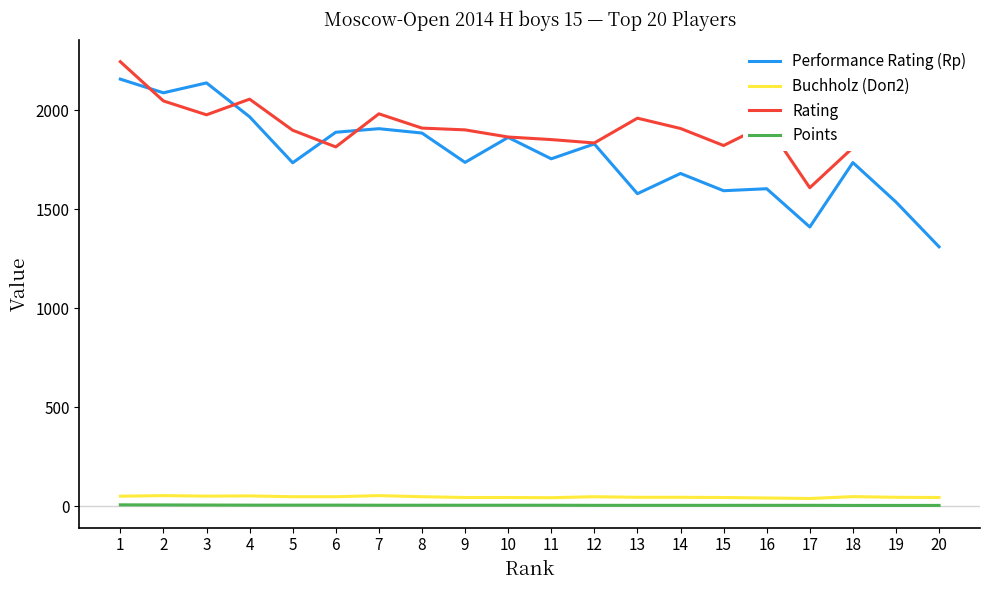

Count the number of categories in the chart.

20